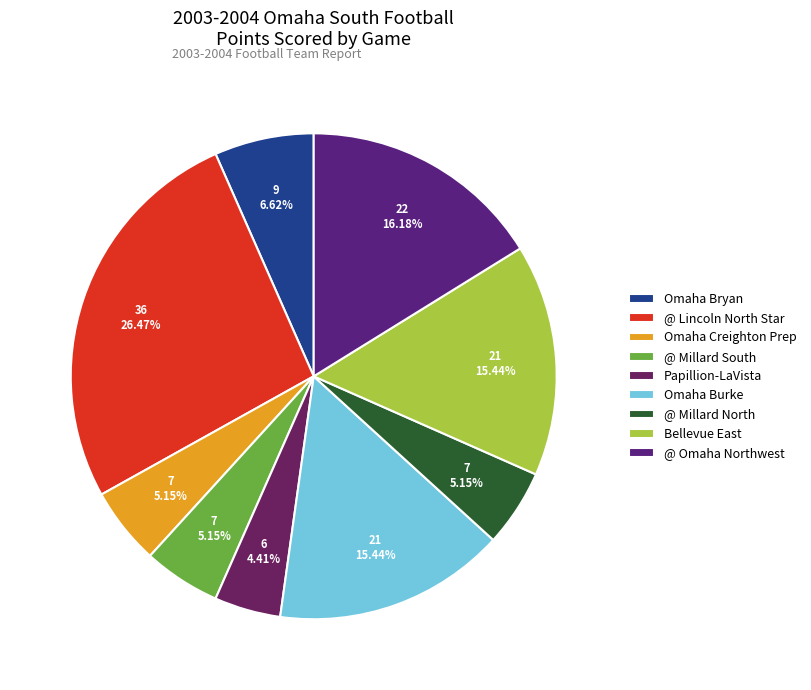

How many segments does this pie chart have?

9